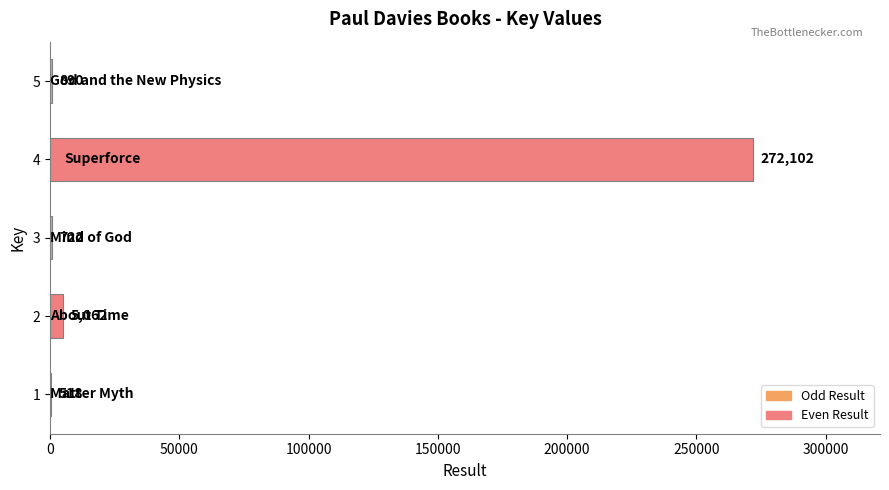

How many series are shown in this chart?

1